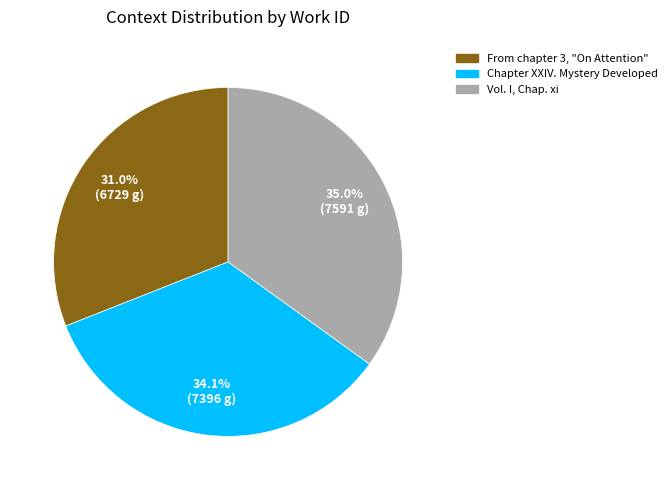

How many slices are in this pie chart?

3